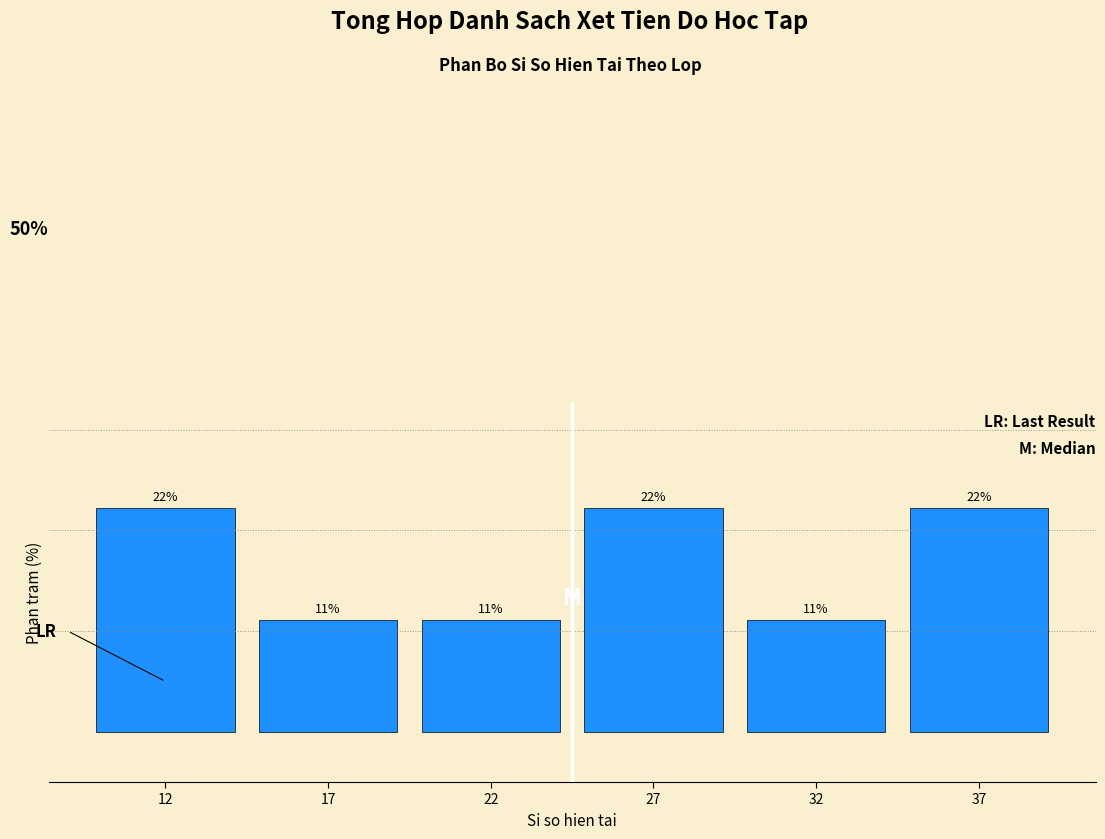

Are the bars horizontal?

No